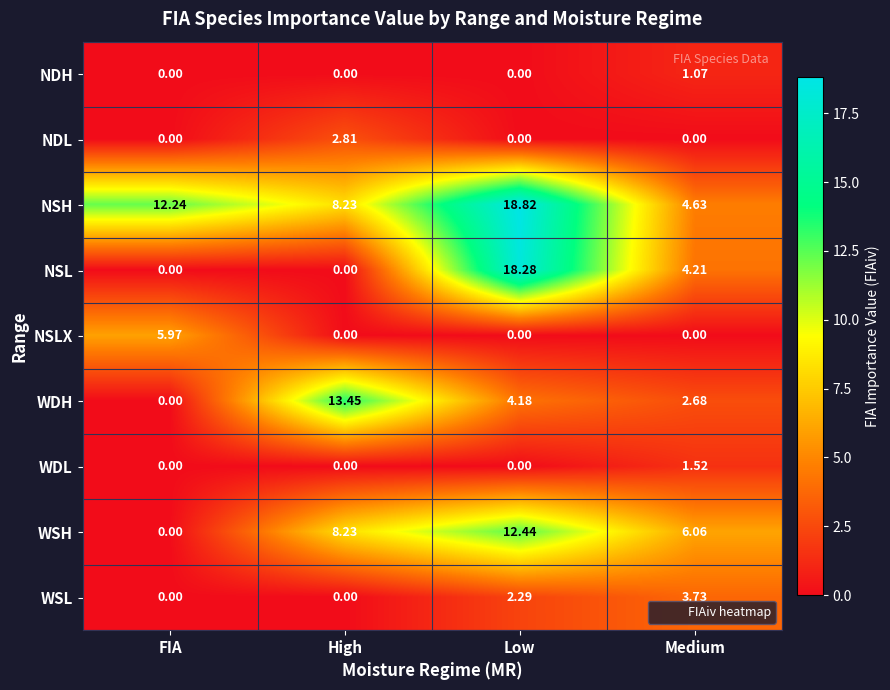

Is the value of WSH at Low greater than the value of WDH at Medium?

Yes